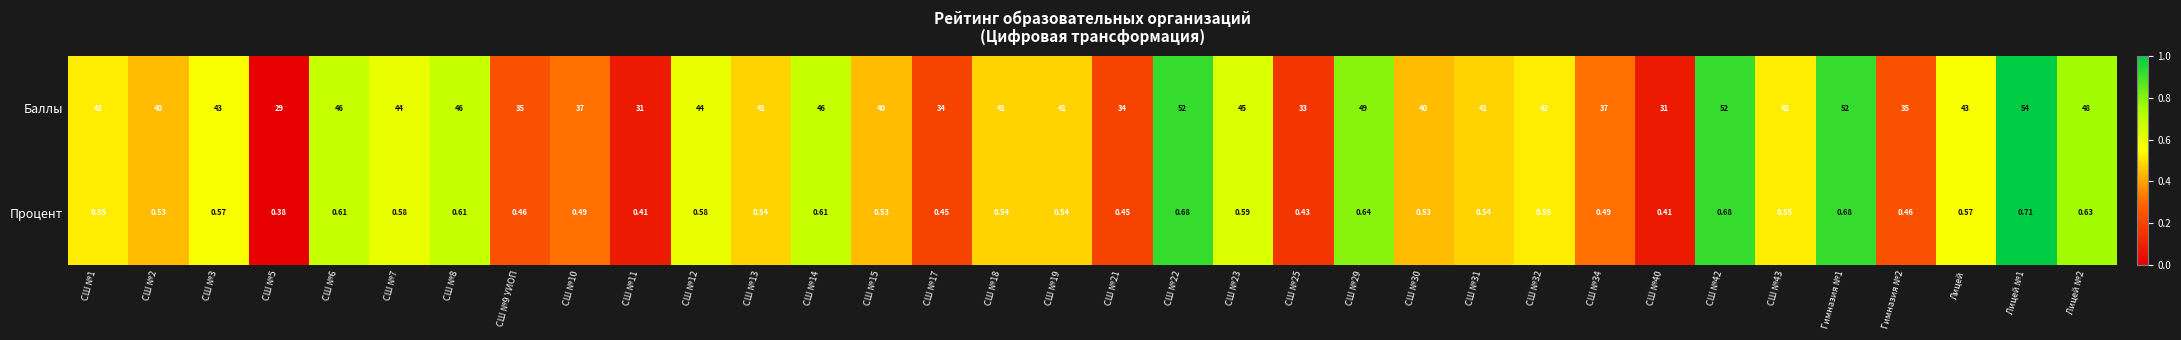

At which category is the sum across all series the highest?

Лицей №1